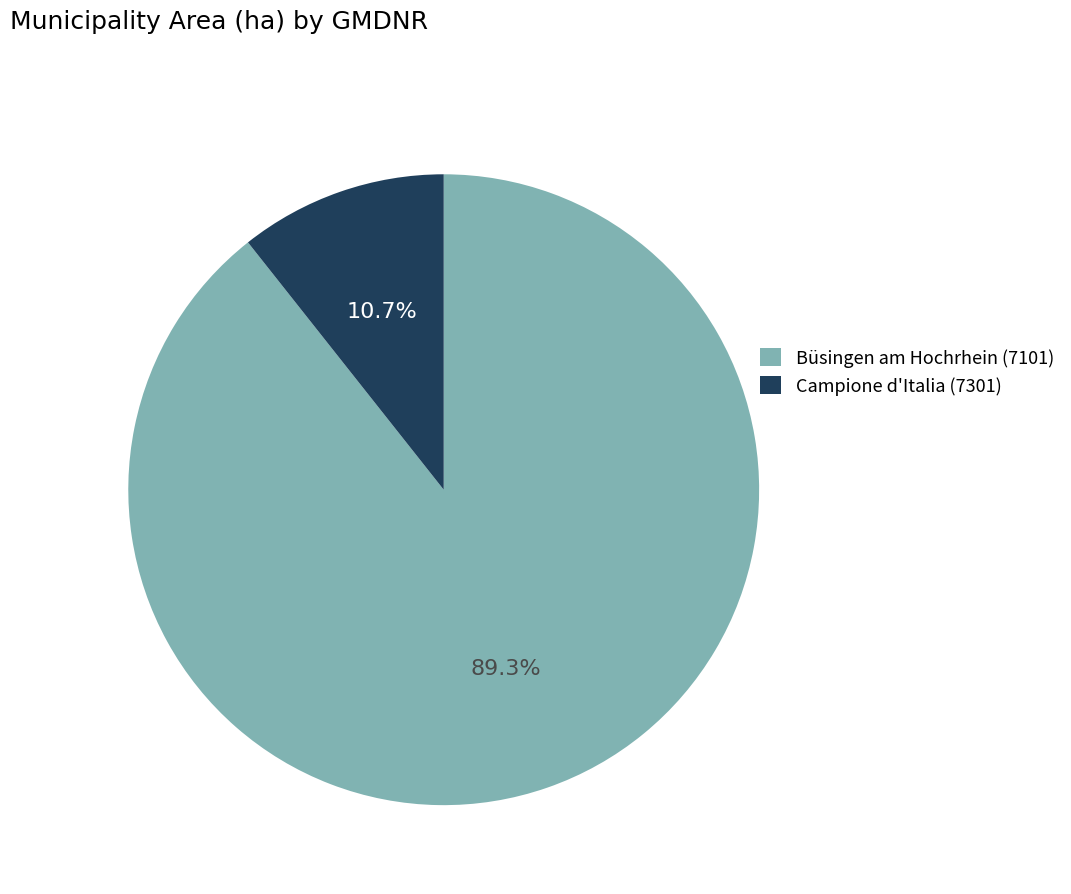

To the nearest percent, what is the combined percentage of Büsingen am Hochrhein (7101) and Campione d'Italia (7301)?

100%